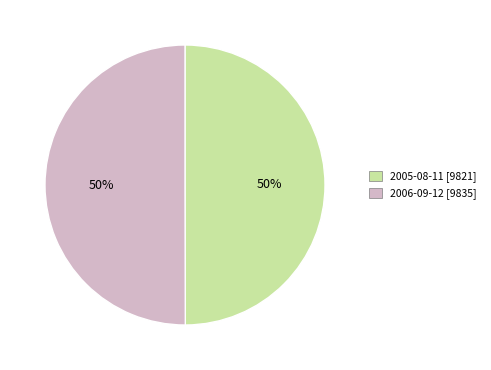

Do 2006-09-12 and 2005-08-11 together represent more than half of the pie?

Yes